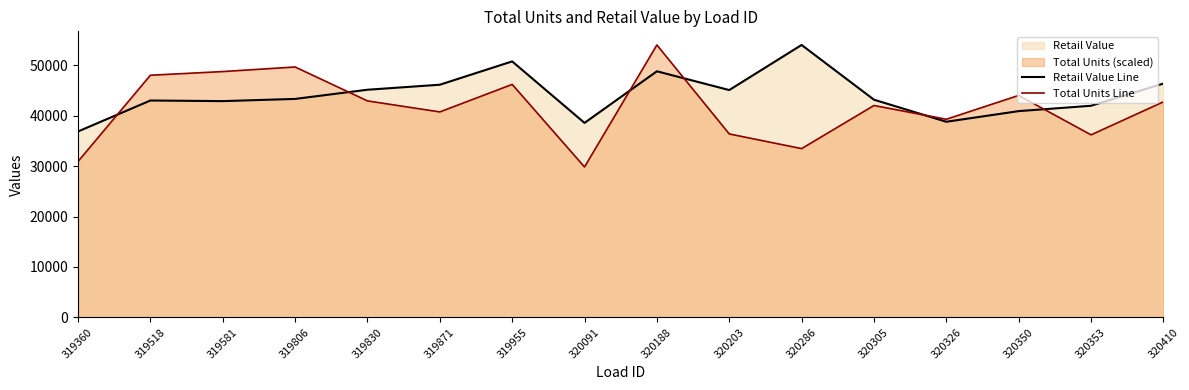

Which series has the widest spread of values?

Total Units Line